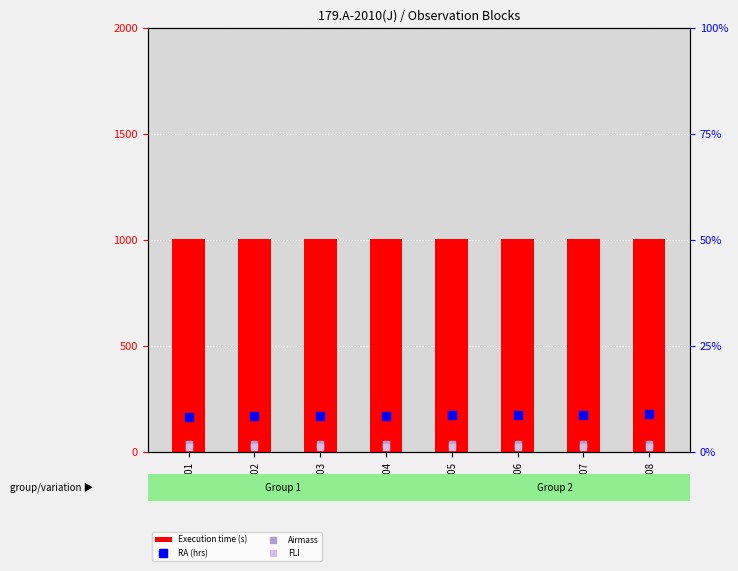

Which series has the largest total across all categories?

Execution time (s)